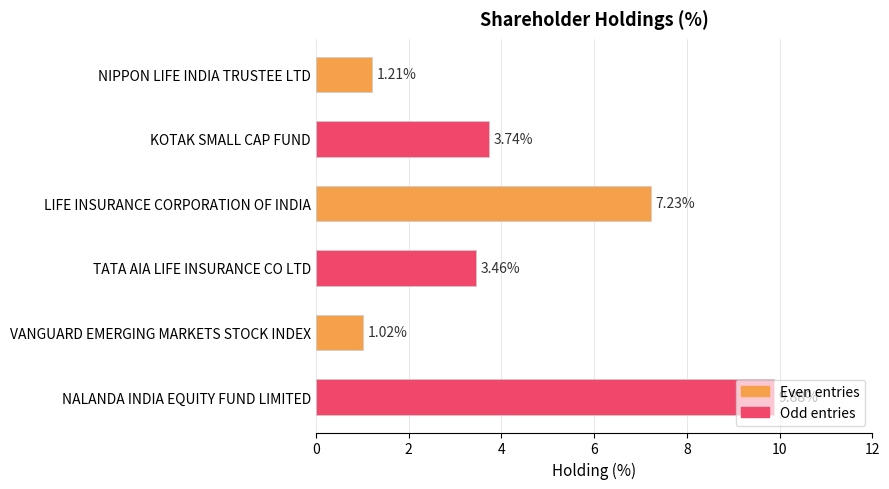

What is the average value?

4.4